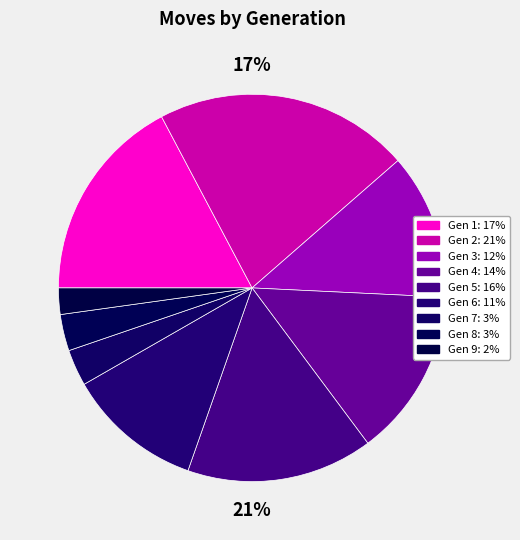

To the nearest percent, what portion does 8 represent?

3%